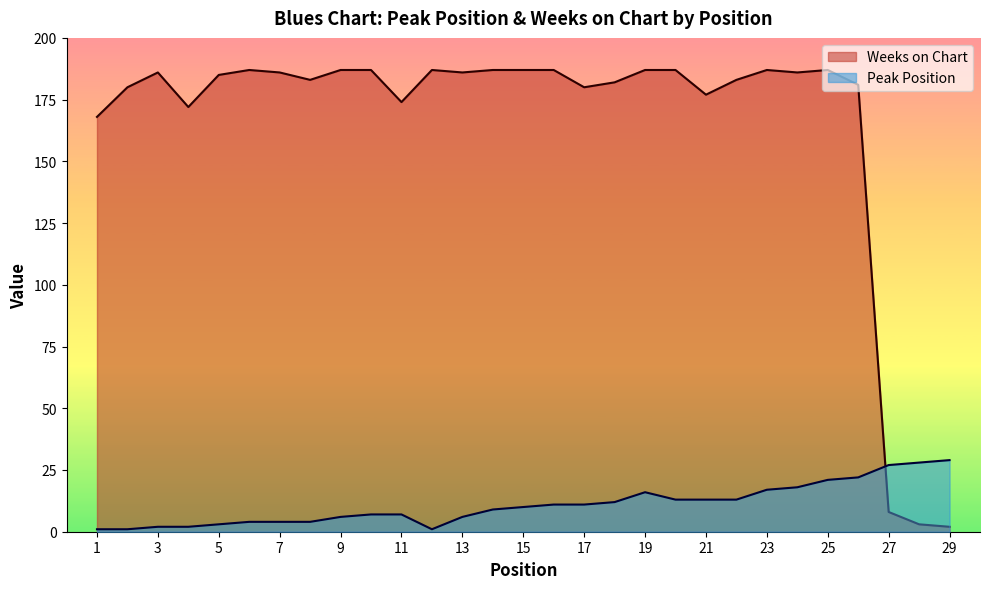

Reading left to right, transcribe all the data shown in this chart.

Peak Position: 1	1	2	2	3	4	4	4	6	7	7	1	6	9	10	11	11	12	16	13	13	13	17	18	21	22	27	28	29
Weeks on Chart: 168	180	186	172	185	187	186	183	187	187	174	187	186	187	187	187	180	182	187	187	177	183	187	186	187	181	8	3	2